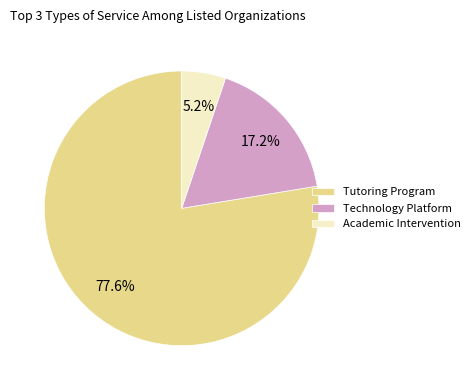

Rank the categories by value from lowest to highest.

Academic Intervention, Technology Platform, Tutoring Program